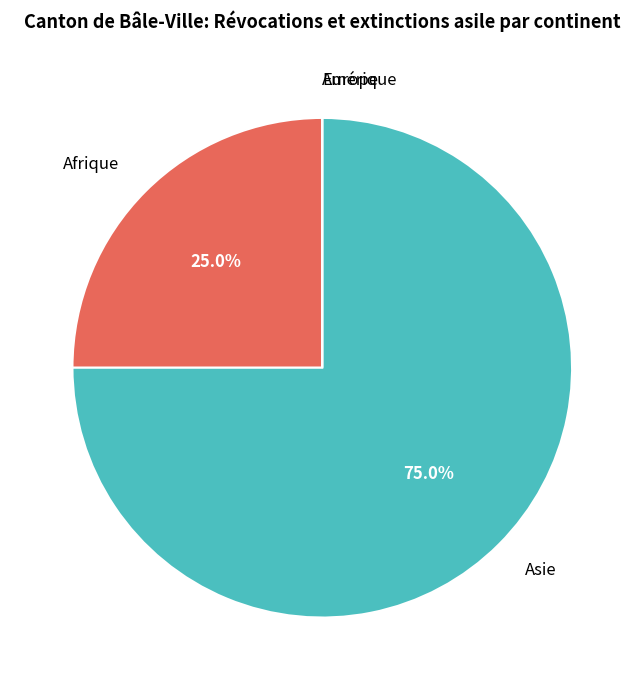

Does Afrique account for over 50% of the chart?

No